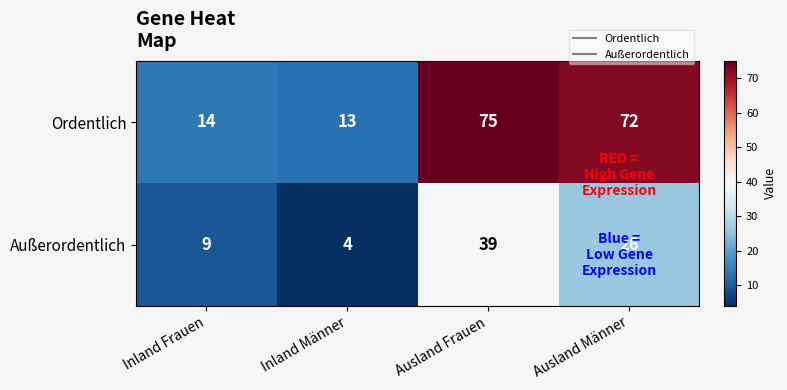

The value of Ordentlich at Ausland Frauen is 116. True or false?

False